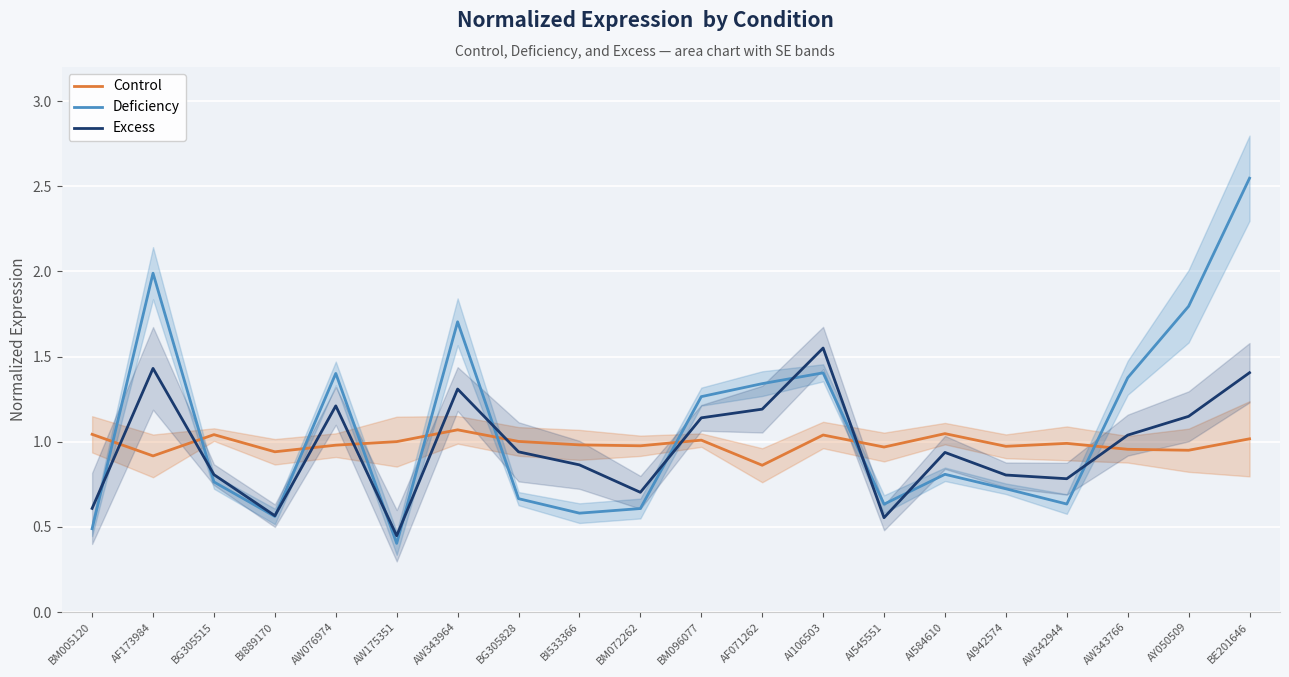

What is the label of the 2nd point from the right?

AY050509